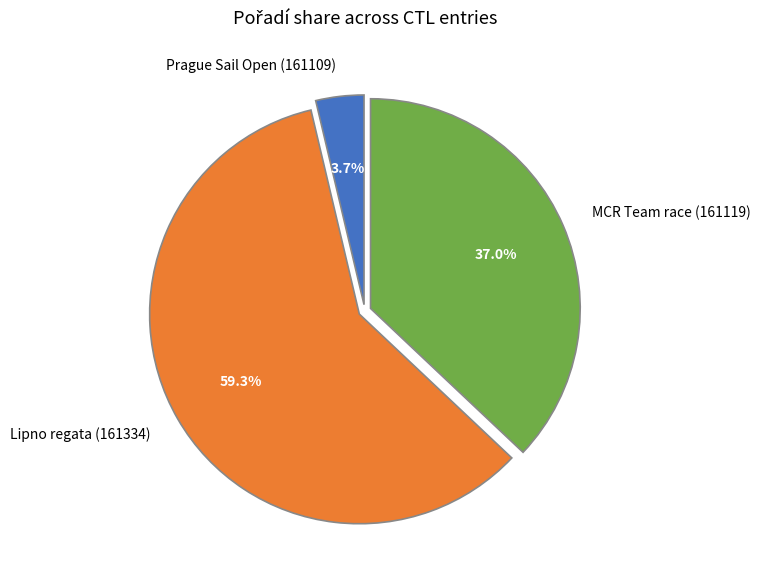

Which slice represents more than half of the pie?

Lipno regata (161334)